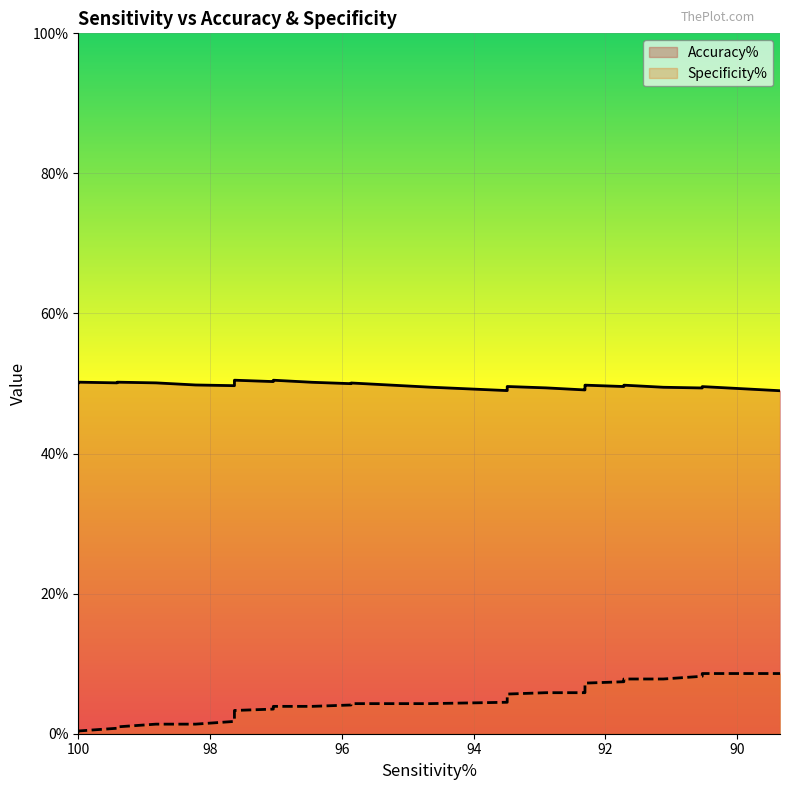

What is the average value of the Accuracy% series?

49.8